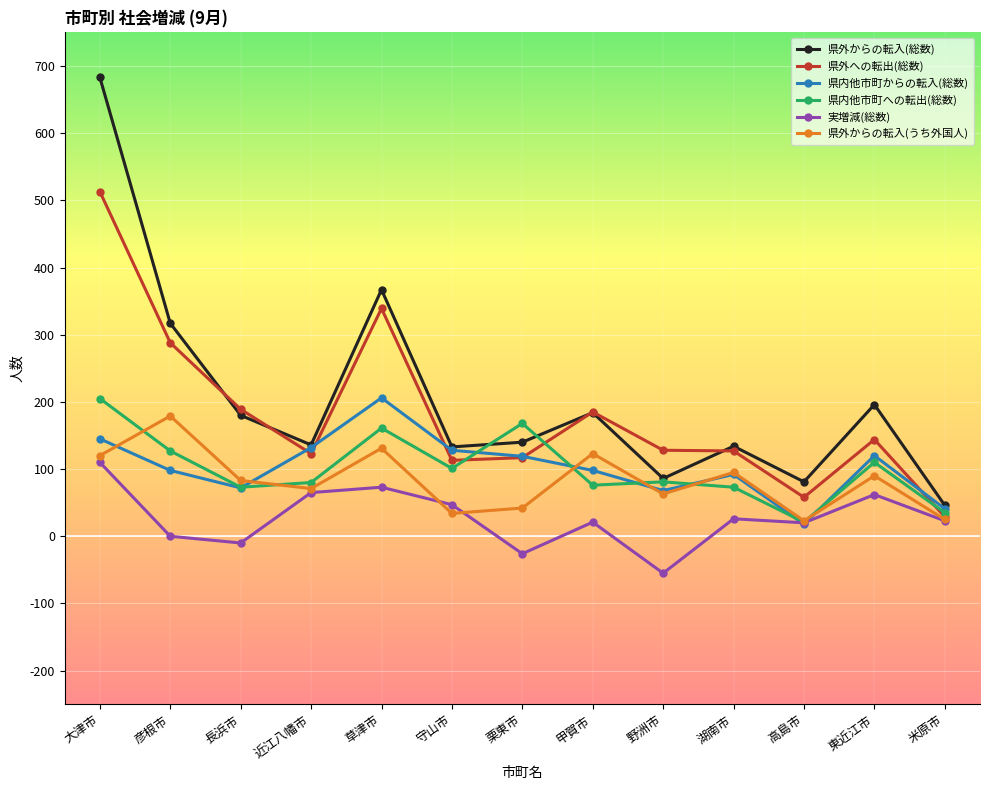

What is the value of the 実増減(総数) point at the 12th from the left?

62